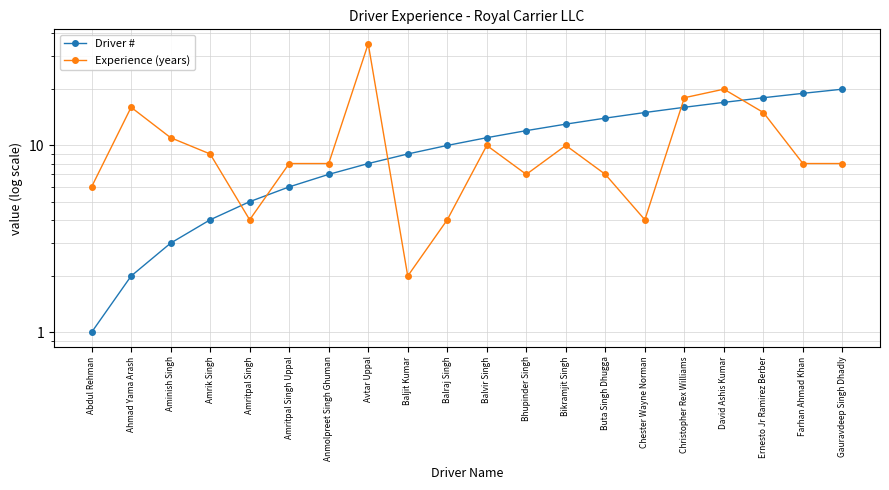

Where is Experience (years) nearest to the value 18?

Christopher Rex Williams